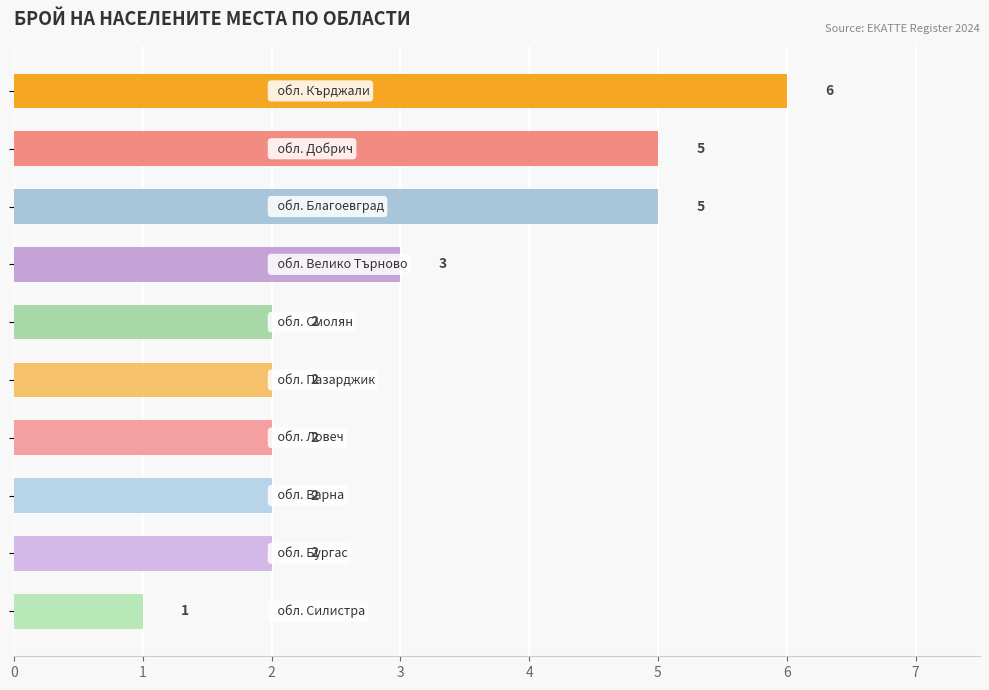

What is the sum of all values?

30